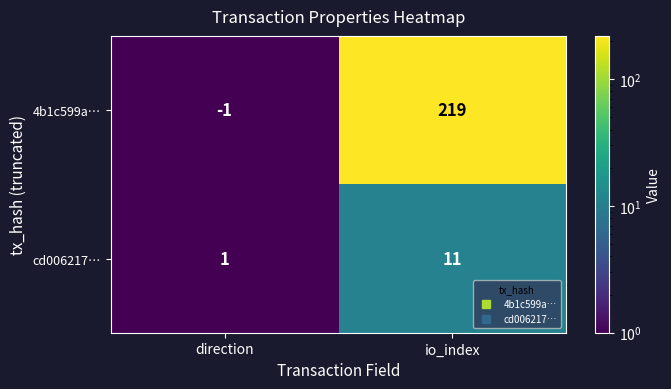

At how many categories does at least one series exceed 57?

1